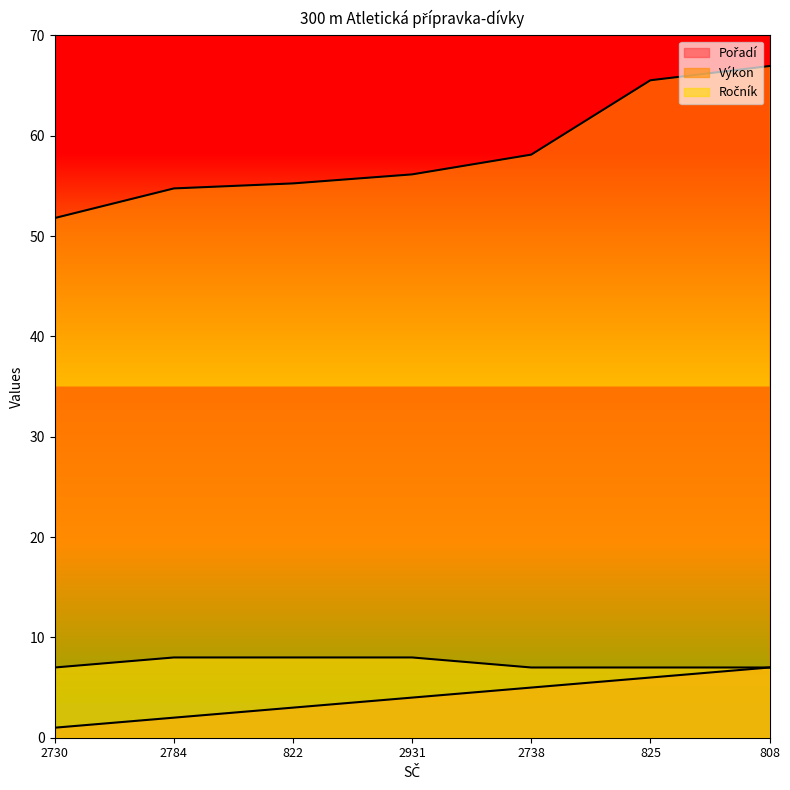

Reading left to right, what are all the values shown in this chart?

Pořadí: 2730=1.0	2784=2.0	822=3.0	2931=4.0	2738=5.0	825=6.0	808=7.0
Výkon: 2730=51.8	2784=54.8	822=55.2	2931=56.1	2738=58.1	825=65.5	808=67.0
Ročník: 2730=7.0	2784=8.0	822=8.0	2931=8.0	2738=7.0	825=7.0	808=7.0